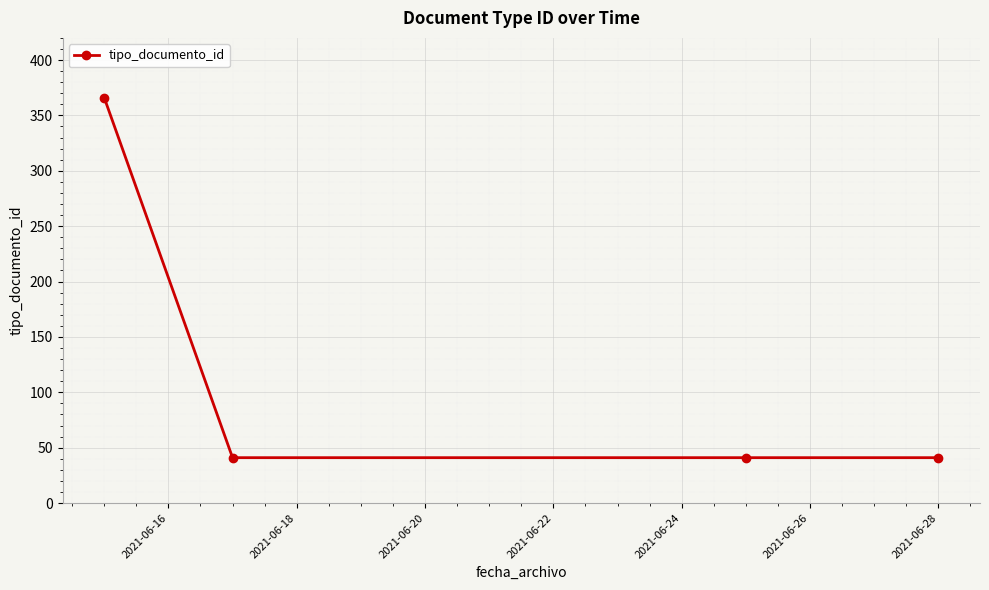

What is the value of the 4th point from the left?

41